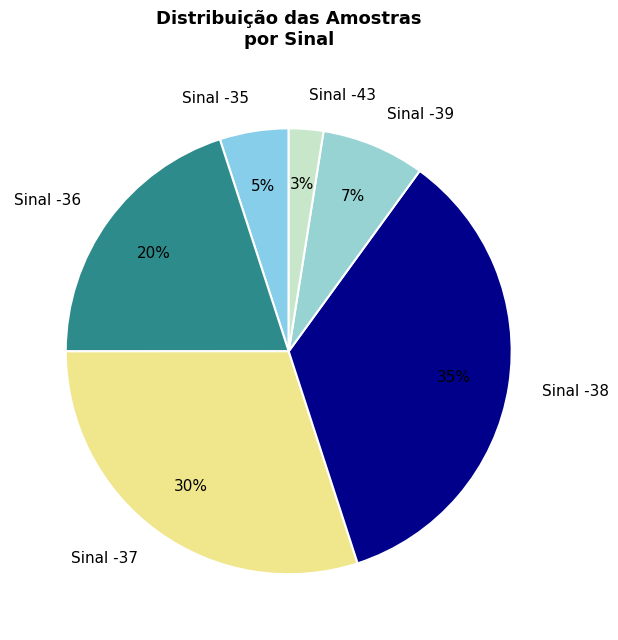

To the nearest percent, what portion does Sinal -37 represent?

30%